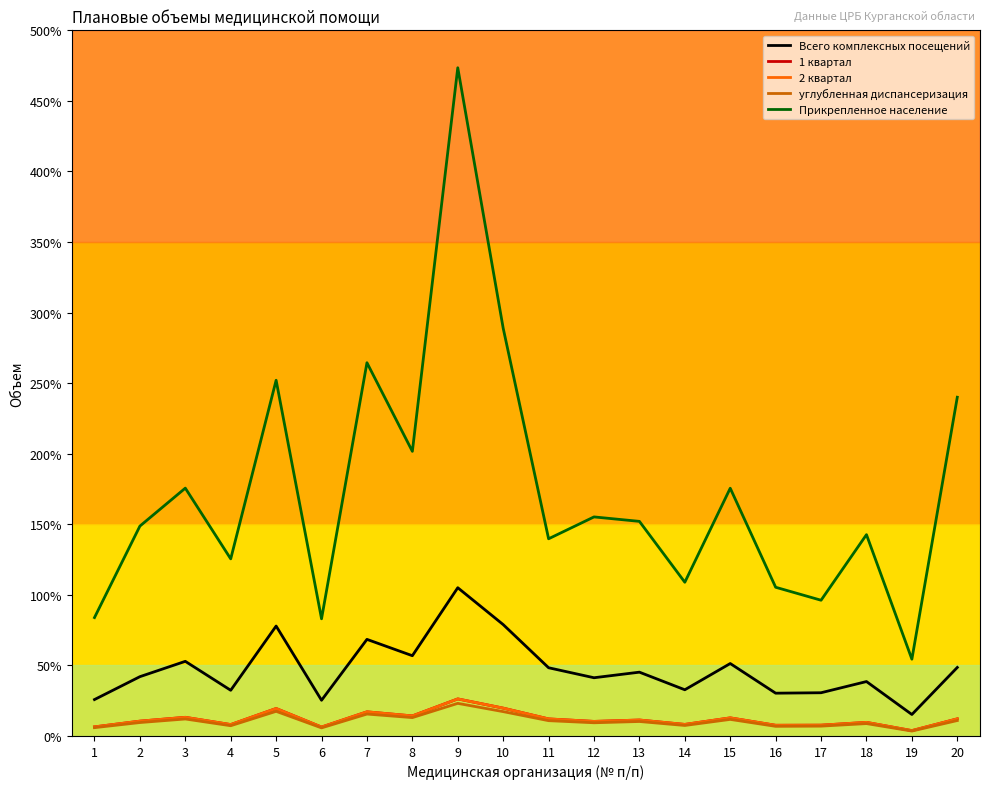

At 14, list the series in order from largest to smallest.

Прикрепленное население, Всего комплексных посещений, 1 квартал, 2 квартал, углубленная диспансеризация